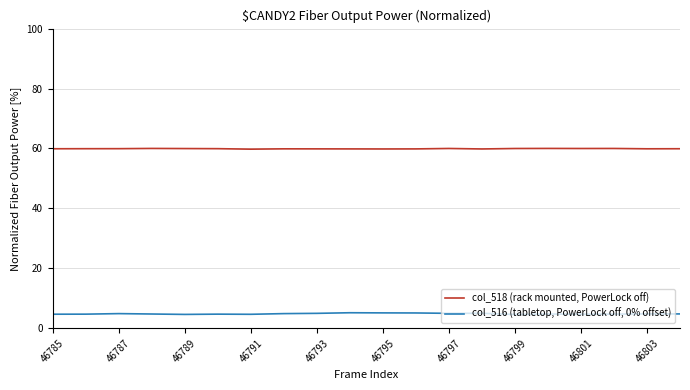

At how many categories does at least one series exceed 6?

20